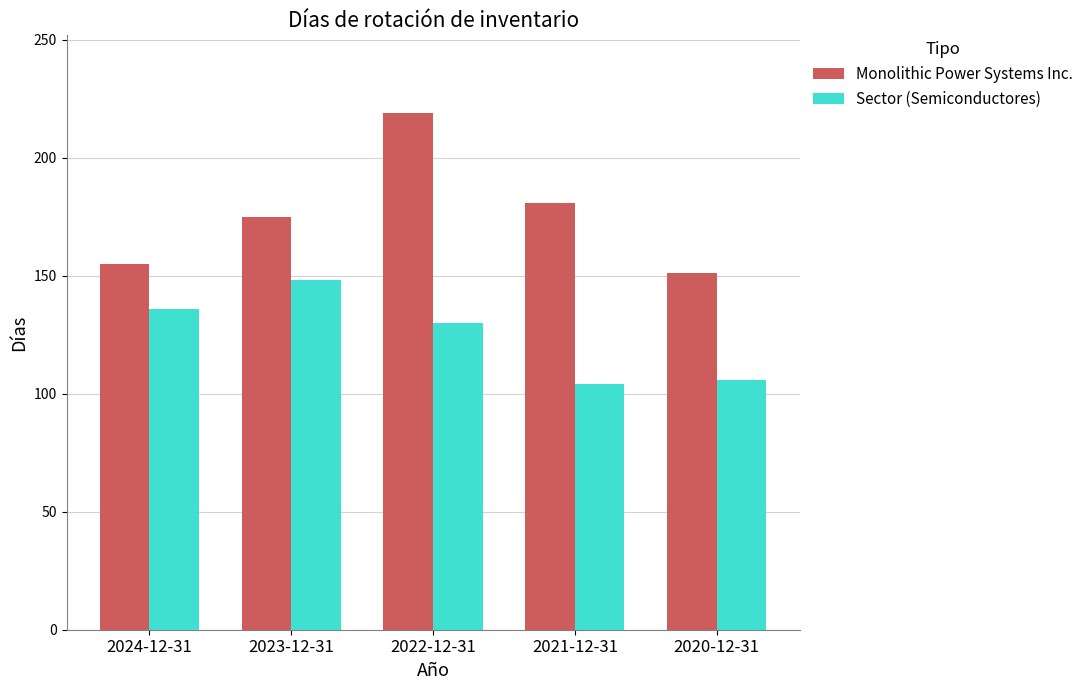

What position from the right is 2020-12-31?

1